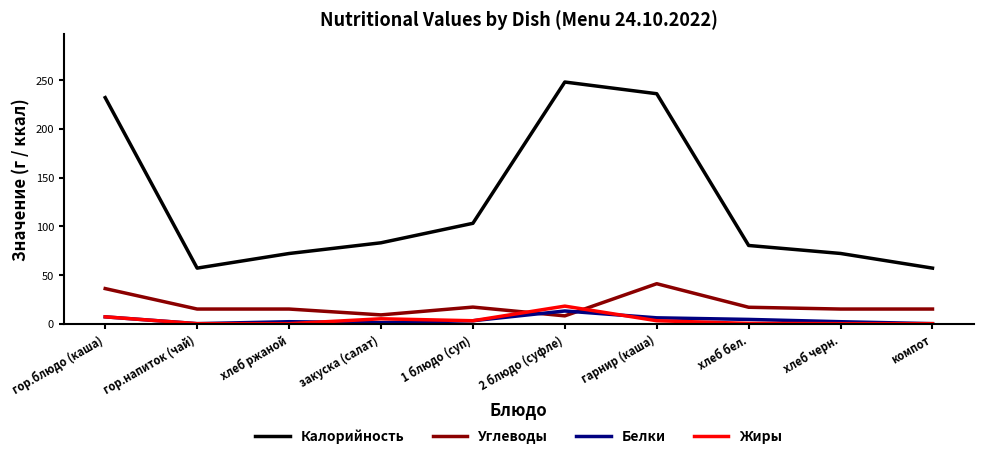

Is it true that Калорийность equals 72.0 at хлеб черн.?

True